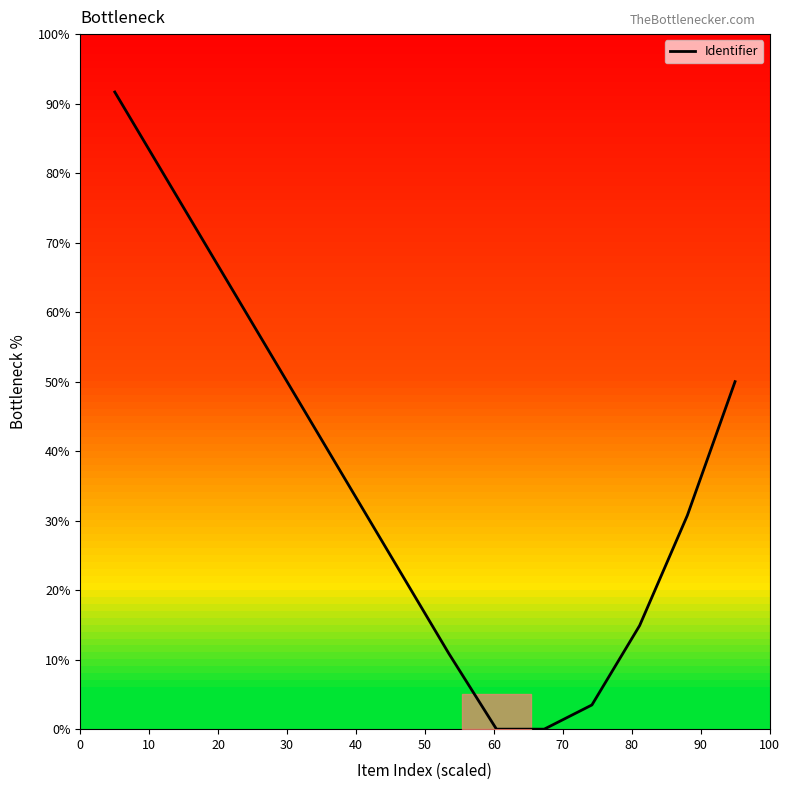

Count the number of values greater than 33.

7